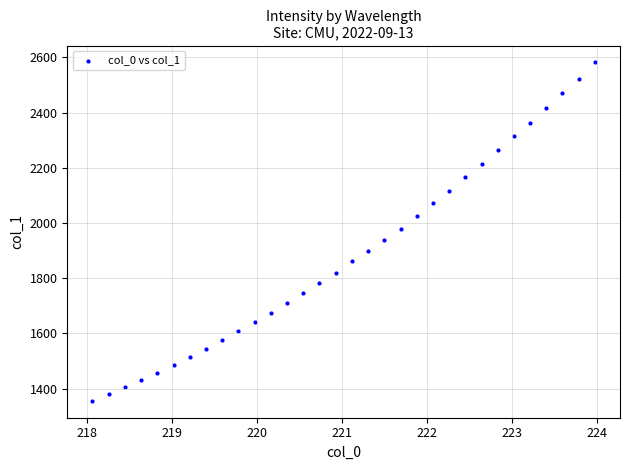

What is the range of X values (max minus min)?

5.9